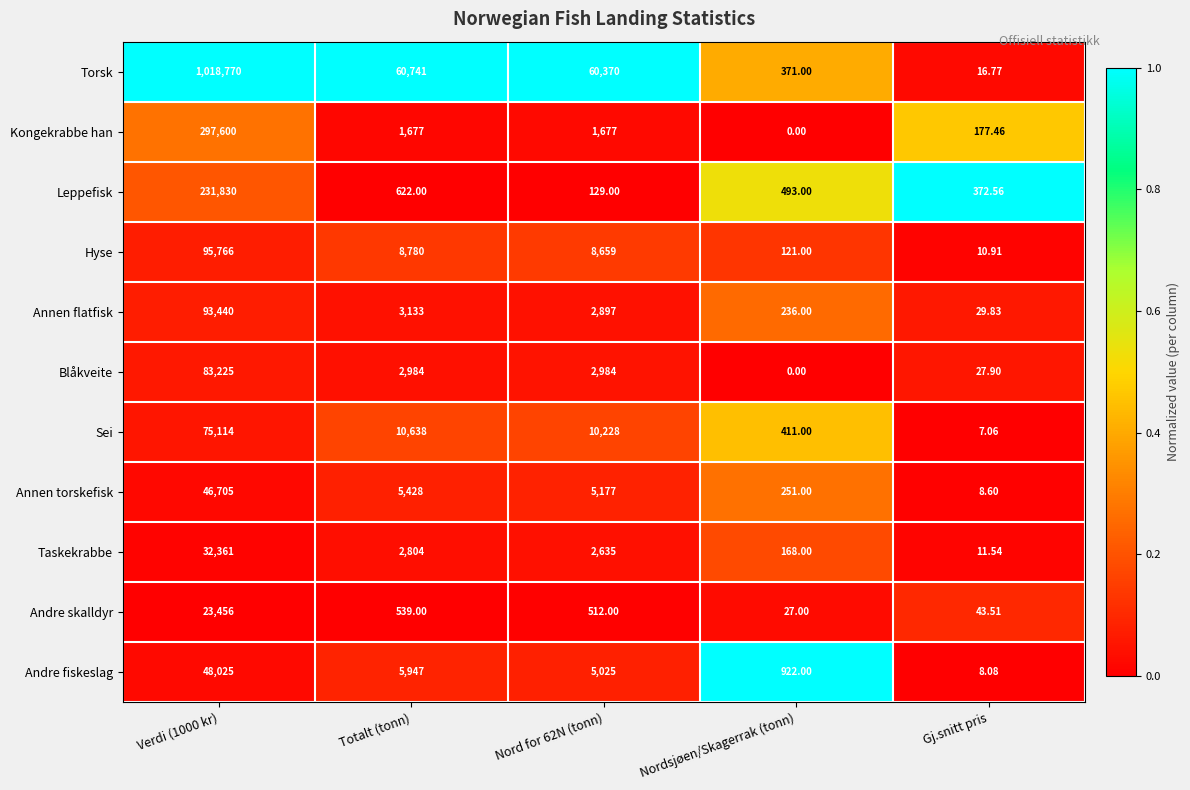

List the series in order of their peak value, lowest first.

Andre skalldyr, Taskekrabbe, Annen torskefisk, Andre fiskeslag, Sei, Blåkveite, Annen flatfisk, Hyse, Leppefisk, Kongekrabbe han, Torsk